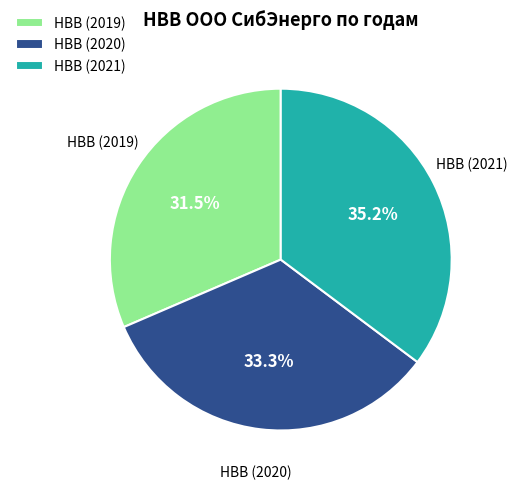

Approximately how many times larger is the value at НВВ (2019) compared to НВВ (2021)?

0.9